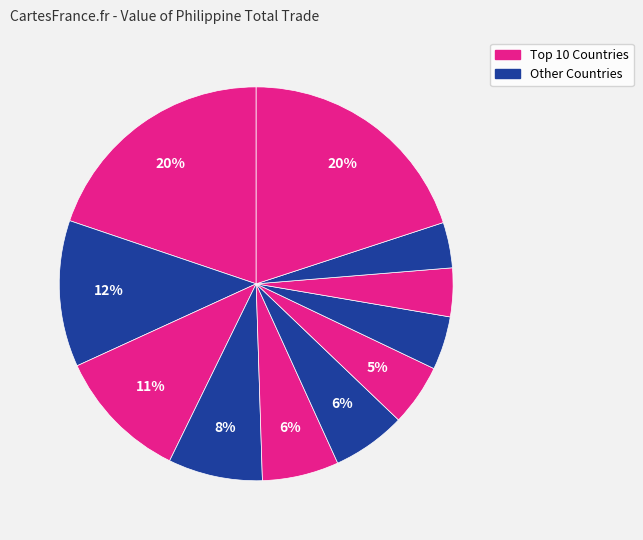

How many segments does this pie chart have?

11